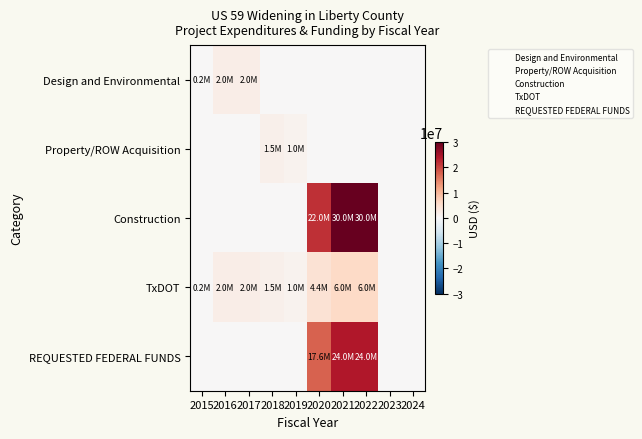

What is the spread (max minus min) of values at 2021?

30000000